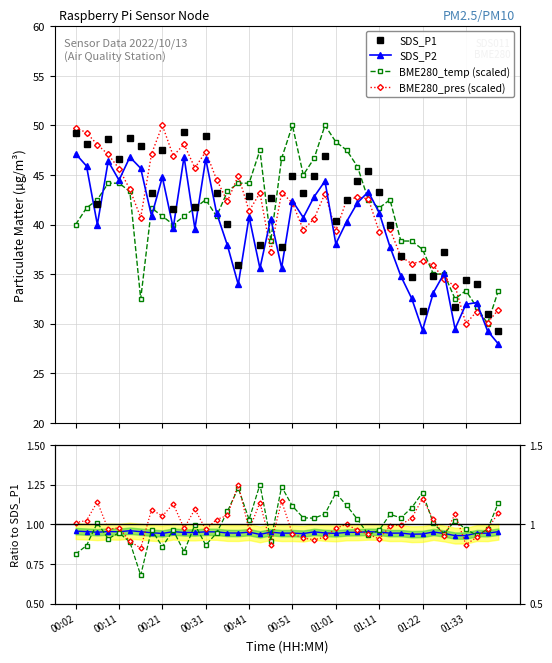

In SDS_P2, how many points are higher than both neighbors (excluding endpoints)?

12